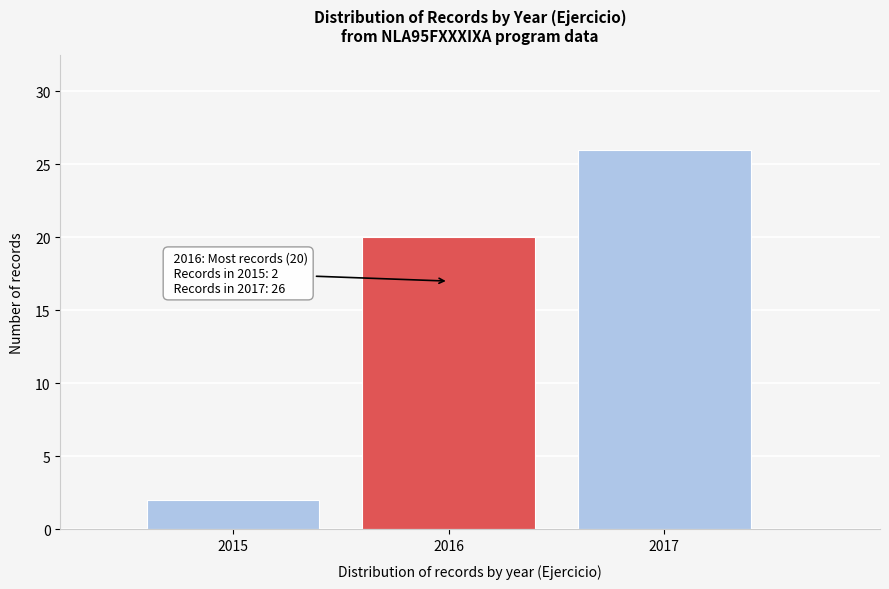

Reading left to right, list all the values displayed in this chart.

2015=2	2016=20	2017=26